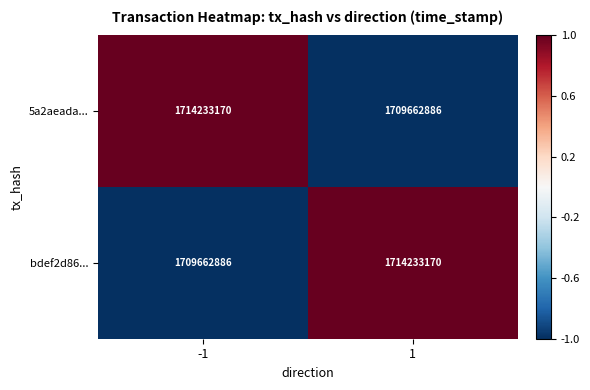

What is the total value across all series at -1?

3423896056